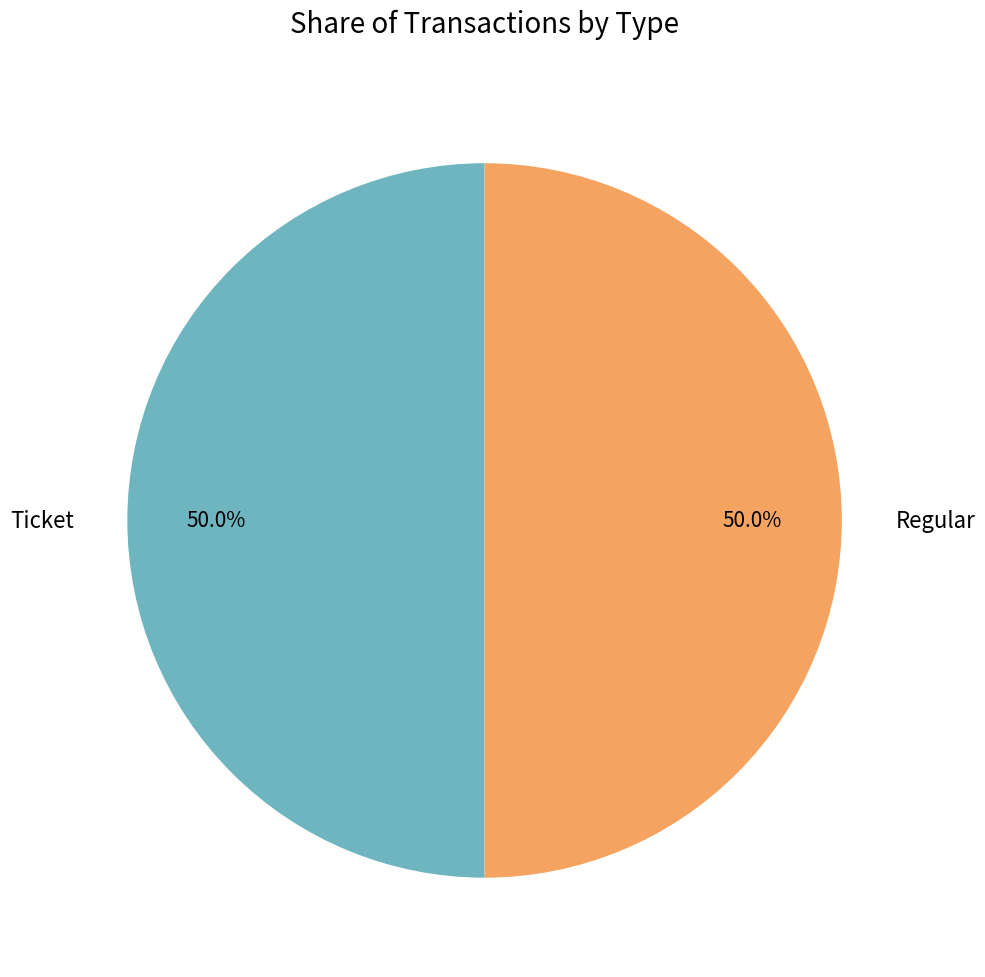

What is the ratio of the value at Ticket to the value at Regular?

1.0